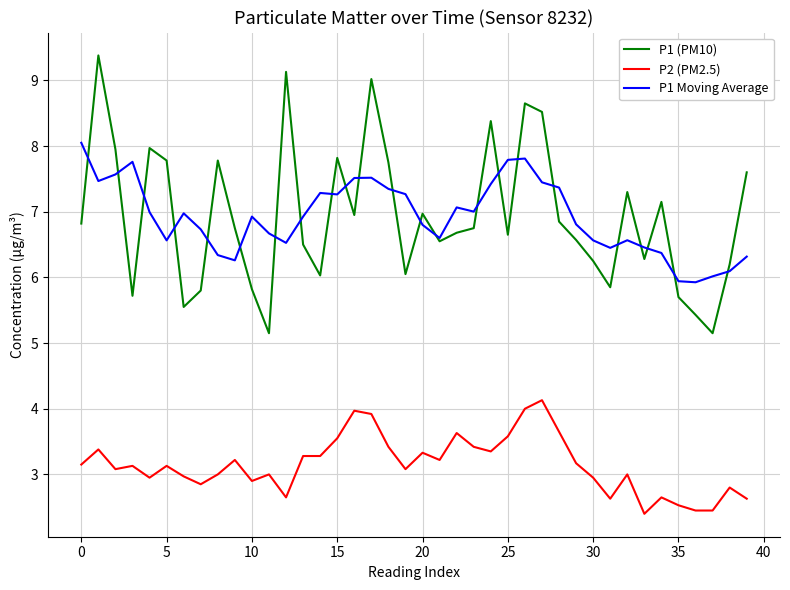

True or false: P2 (PM2.5) and P1 (PM10) cross at least once.

False